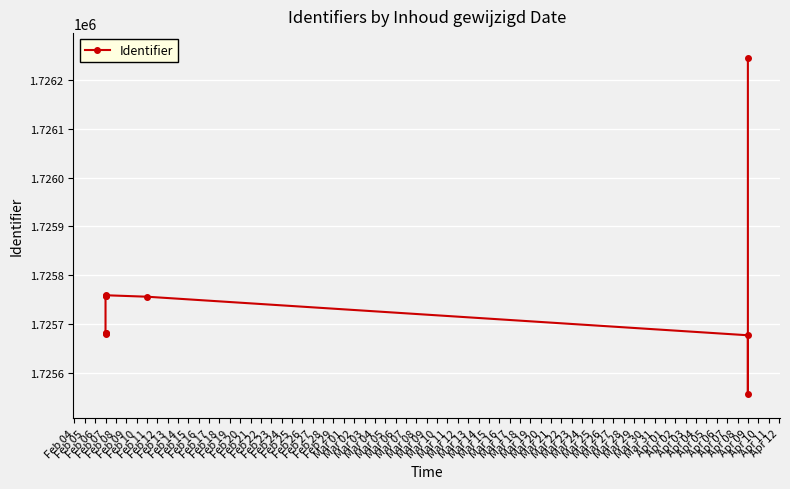

The value at Feb 07 is 1725758. True or false?

True